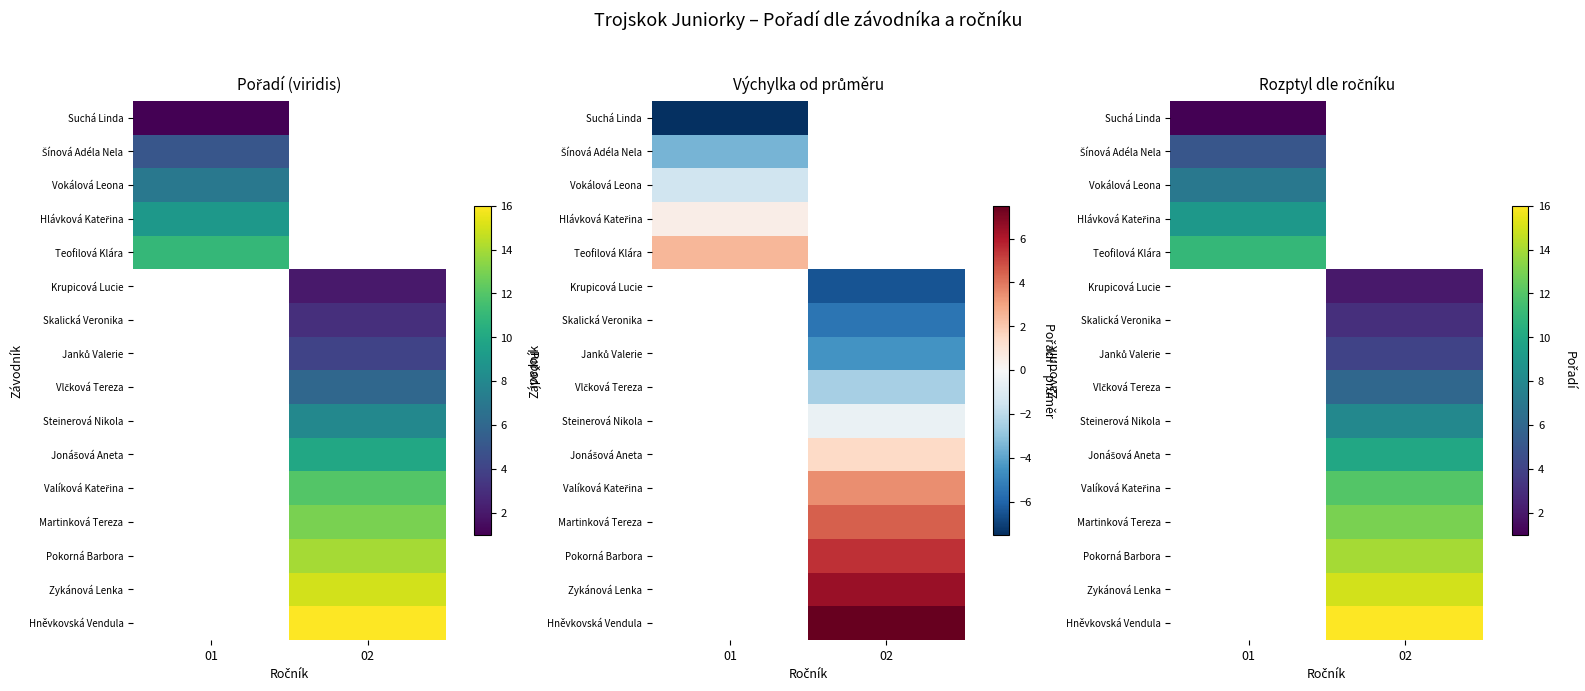

How many distinct data groups are displayed?

16